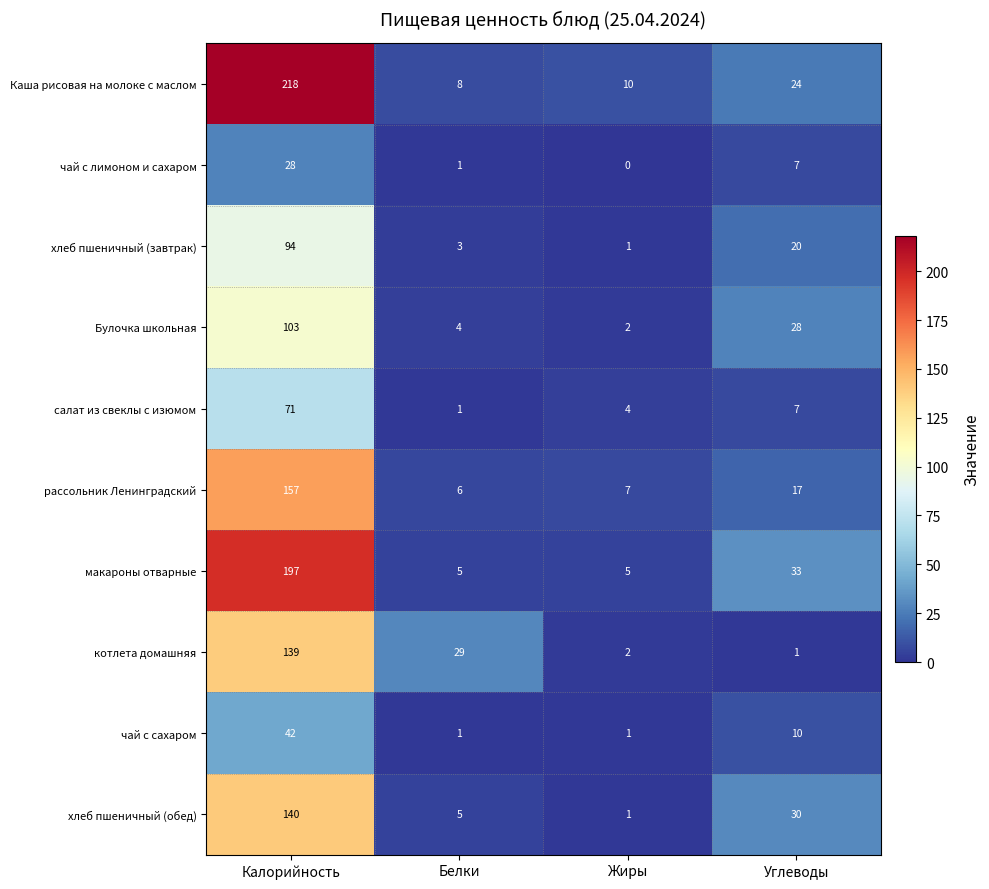

What is the average value of the Каша рисовая на молоке с маслом series?

65